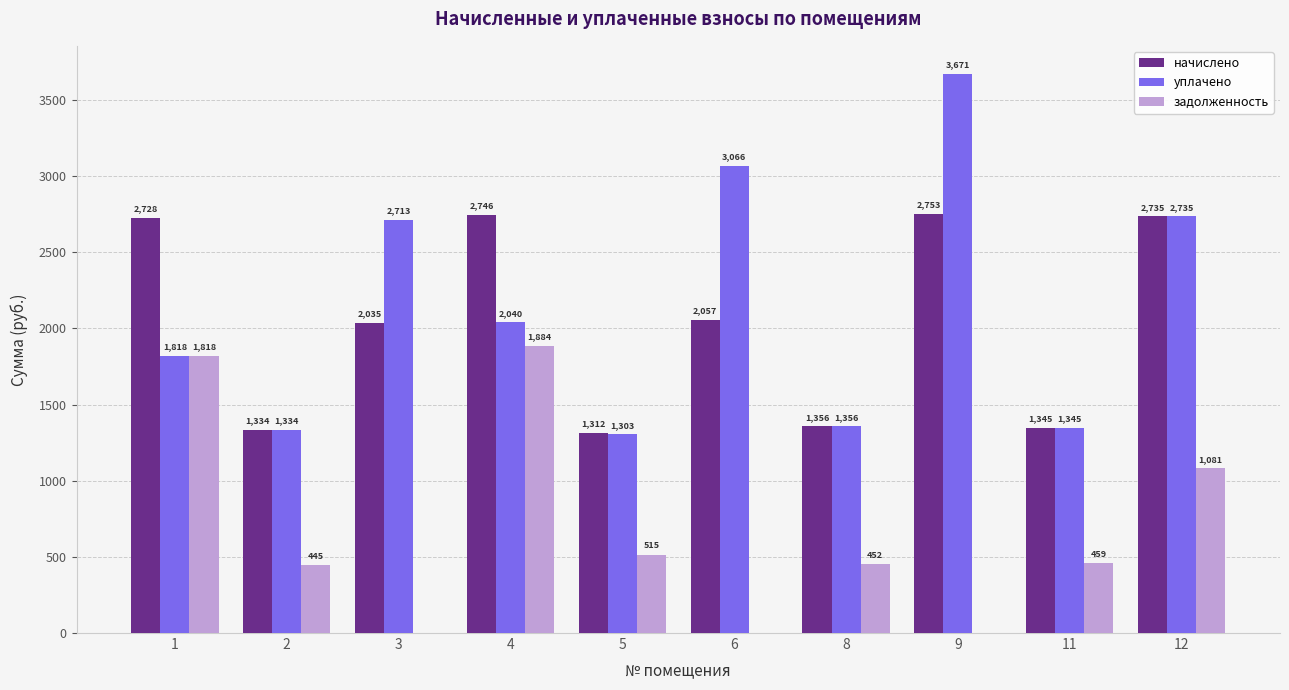

At which label does начислено reach its peak?

9